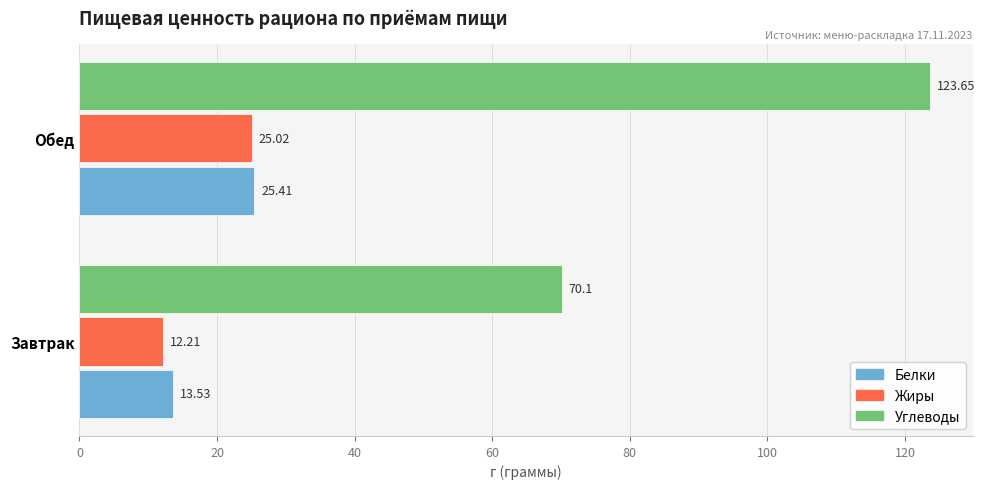

Where is Жиры nearest to the value 18?

Завтрак